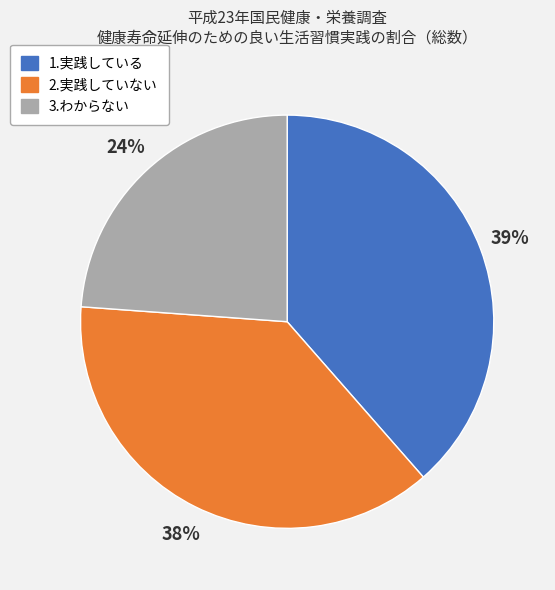

What is the smallest slice in the pie chart?

3.わからない